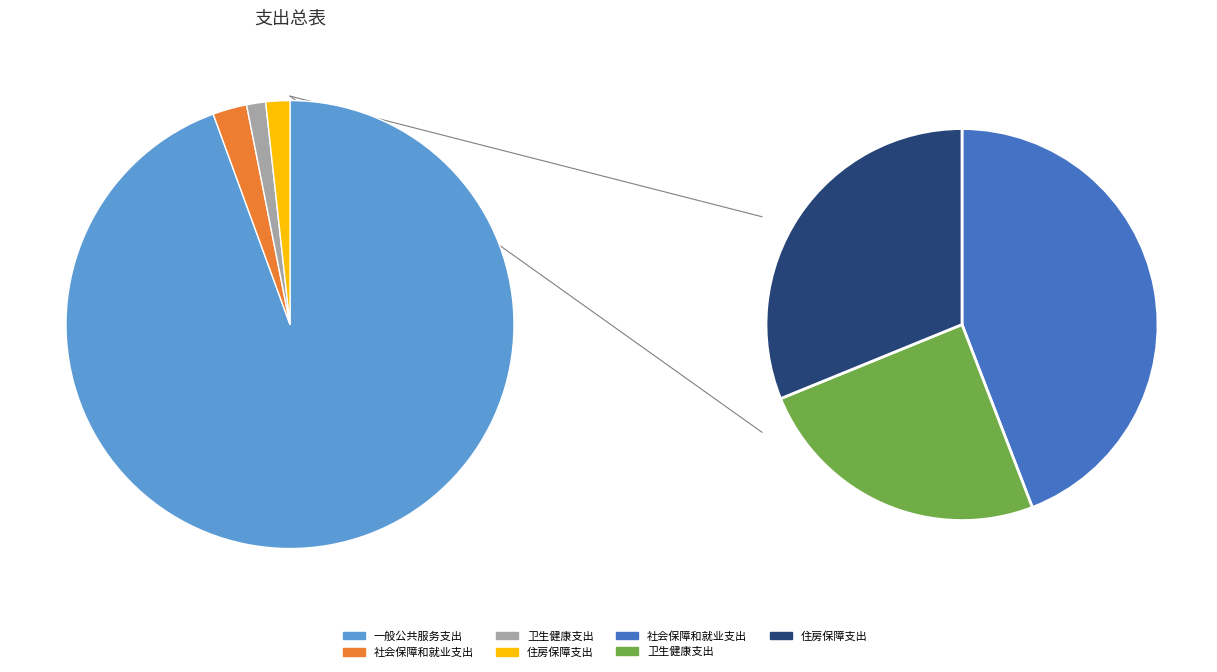

What percentage is the 卫生健康支出 slice, to the nearest percent?

1%